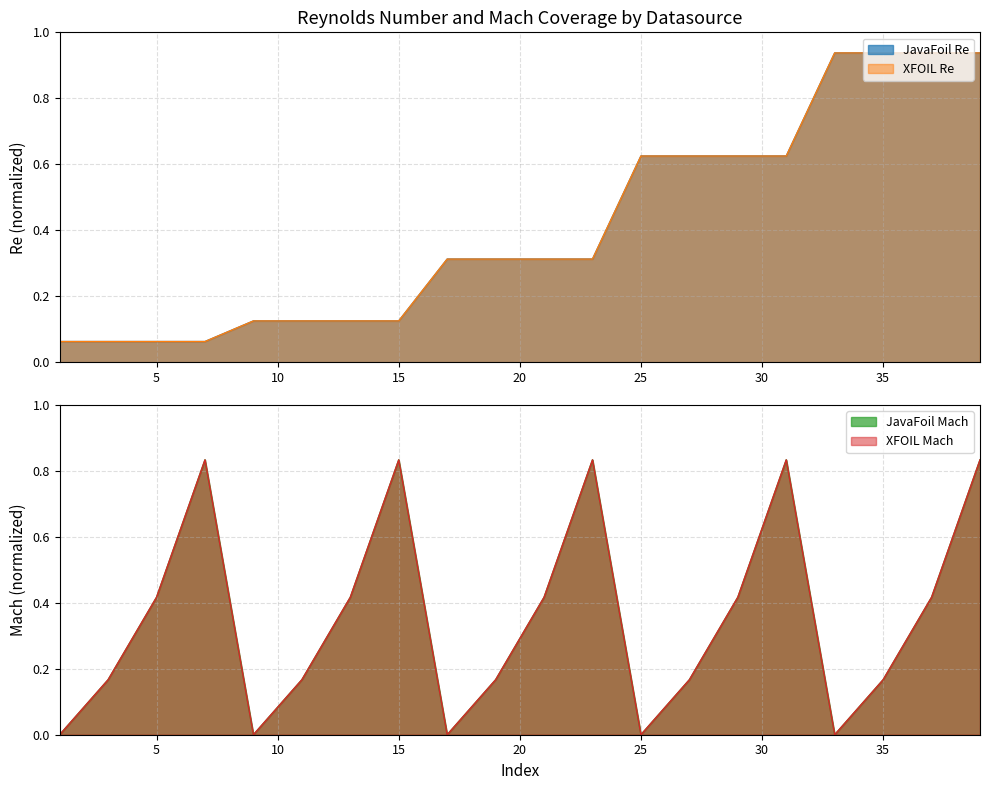

Reading left to right, transcribe all the data shown in this chart.

JavaFoil: 1=0.1	3=0.1	5=0.1	7=0.1	9=0.1	11=0.1	13=0.1	15=0.1	17=0.3	19=0.3	21=0.3	23=0.3	25=0.6	27=0.6	29=0.6	31=0.6	33=0.9	35=0.9	37=0.9	39=0.9
XFOIL: 1=0.1	3=0.1	5=0.1	7=0.1	9=0.1	11=0.1	13=0.1	15=0.1	17=0.3	19=0.3	21=0.3	23=0.3	25=0.6	27=0.6	29=0.6	31=0.6	33=0.9	35=0.9	37=0.9	39=0.9
Mach_JavaFoil: 1=0.0	3=0.2	5=0.4	7=0.8	9=0.0	11=0.2	13=0.4	15=0.8	17=0.0	19=0.2	21=0.4	23=0.8	25=0.0	27=0.2	29=0.4	31=0.8	33=0.0	35=0.2	37=0.4	39=0.8
Mach_XFOIL: 1=0.0	3=0.2	5=0.4	7=0.8	9=0.0	11=0.2	13=0.4	15=0.8	17=0.0	19=0.2	21=0.4	23=0.8	25=0.0	27=0.2	29=0.4	31=0.8	33=0.0	35=0.2	37=0.4	39=0.8